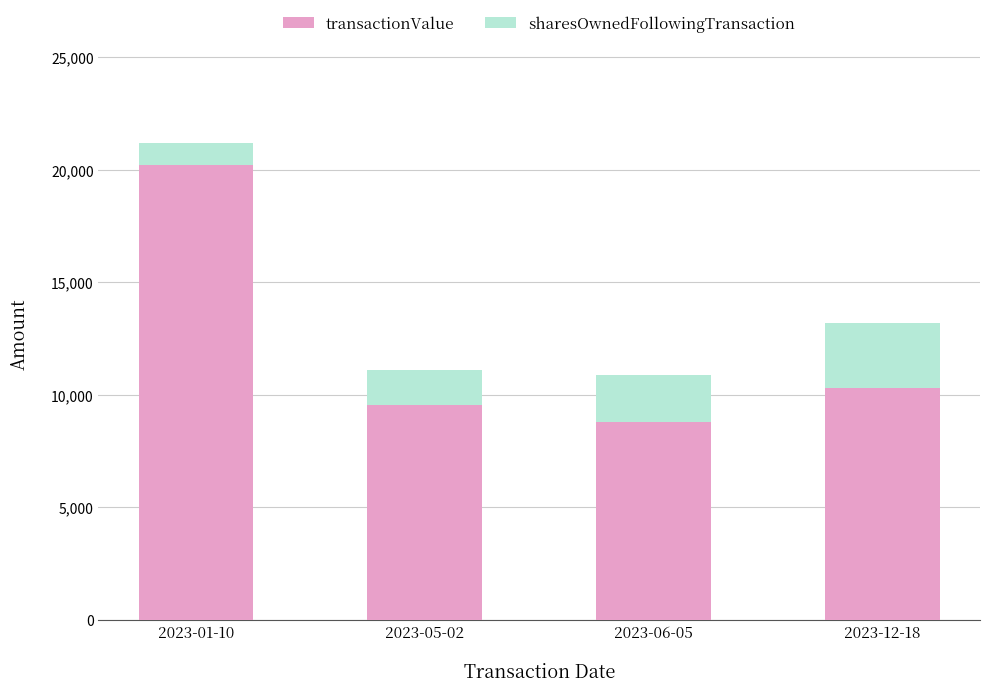

What are all the series names shown in the legend?

transactionValue, sharesOwnedFollowingTransaction